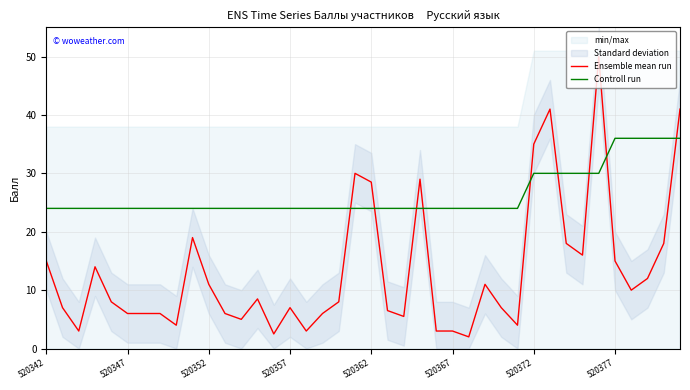

At how many categories does at least one series exceed 23?

40